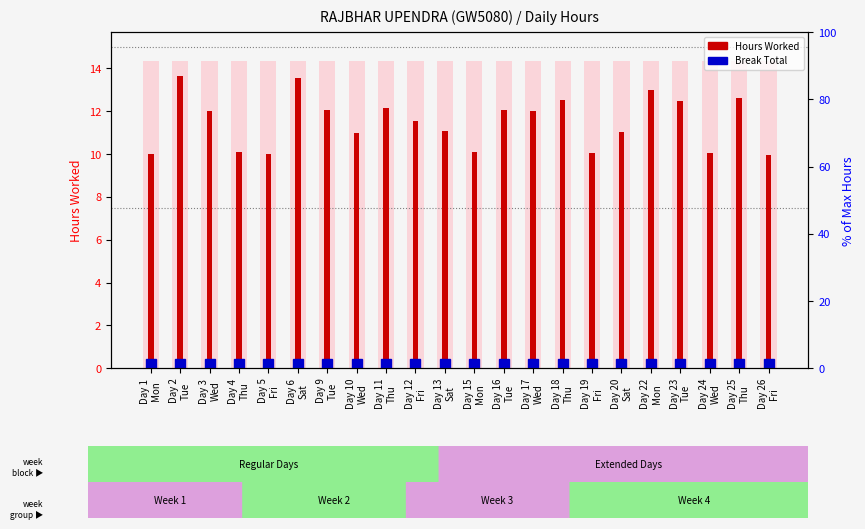

What is the value of the 2nd bar from the left?

13.6